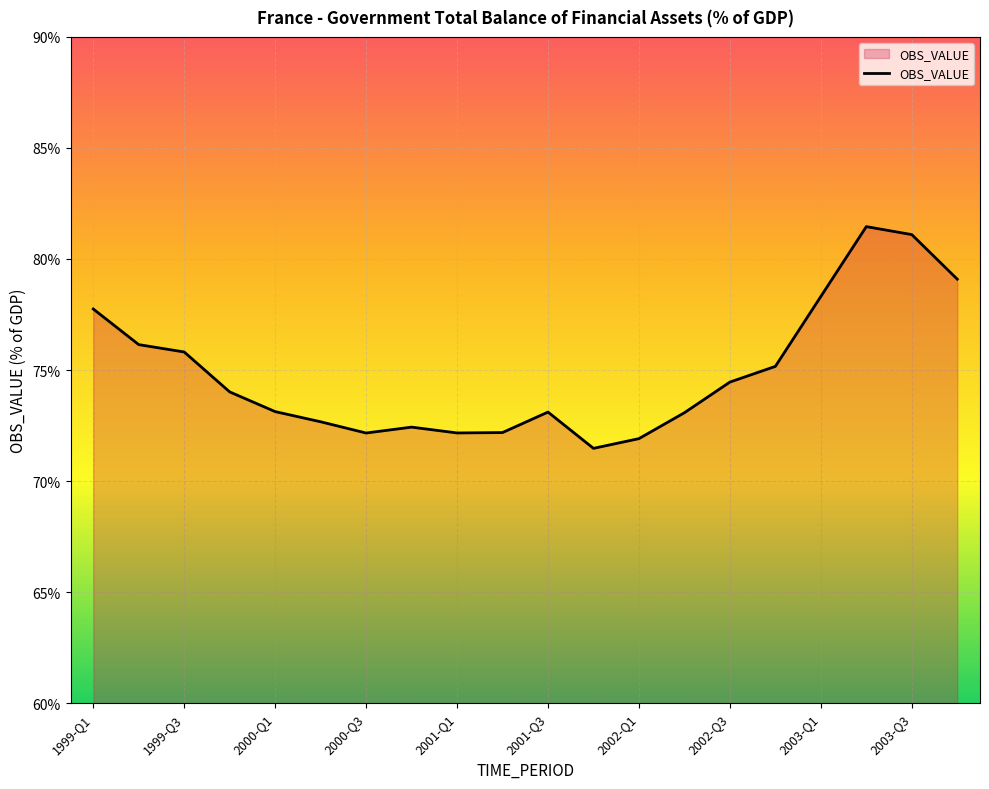

What is the minimum value shown in the chart?

71.5